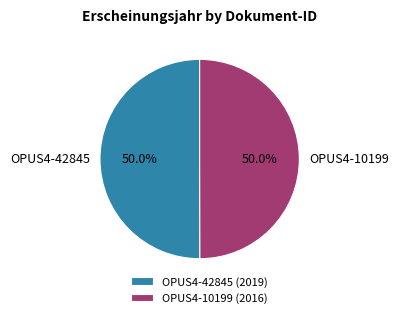

Approximately how many times larger is the value at OPUS4-10199 compared to OPUS4-42845?

1.0